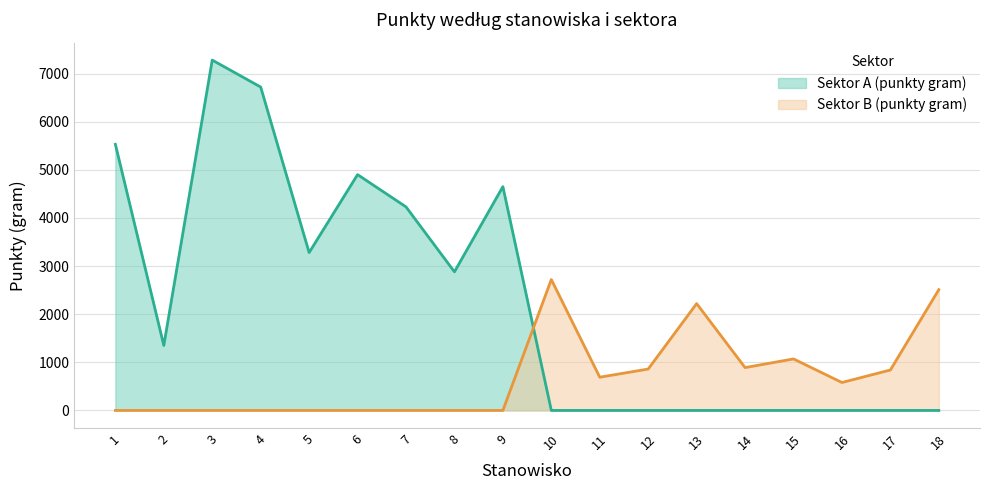

Is the value of Sektor B (punkty gram) at 14 greater than the value of Sektor A (punkty gram) at 12?

Yes